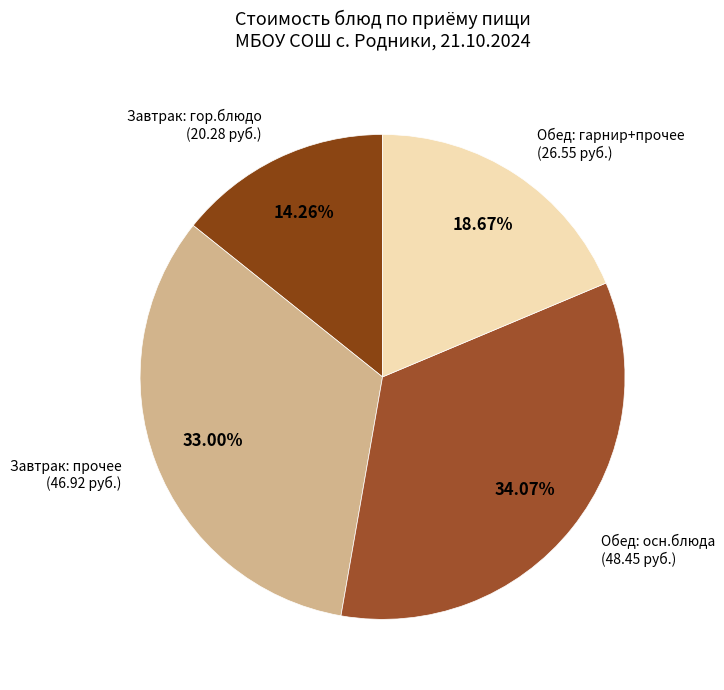

To the nearest percent, what is the average slice percentage?

25%